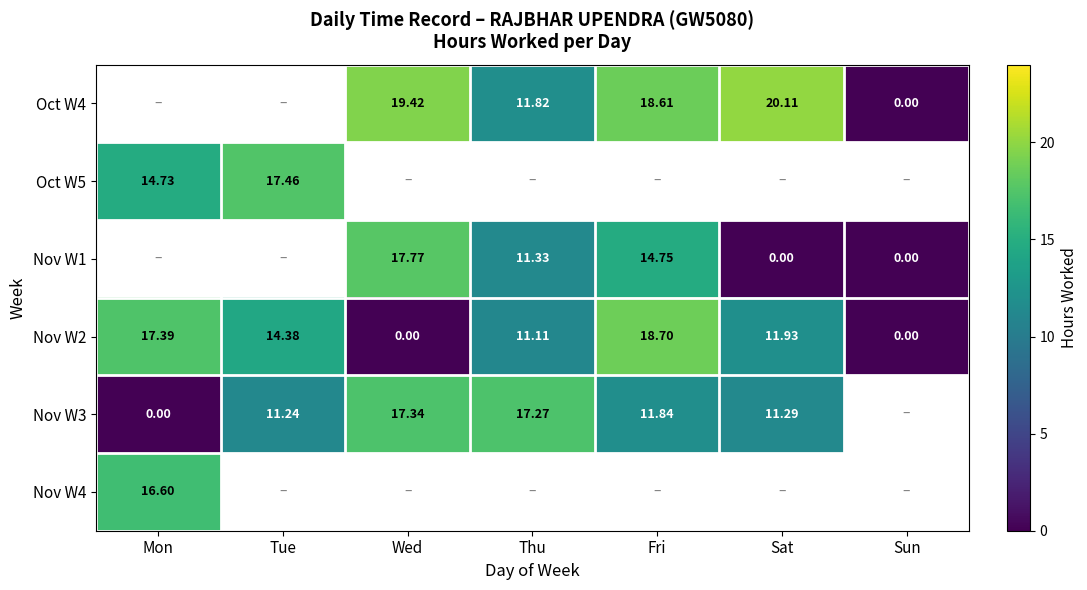

Is the value of Nov W1 at Sun greater than the value of Nov W3 at Tue?

No